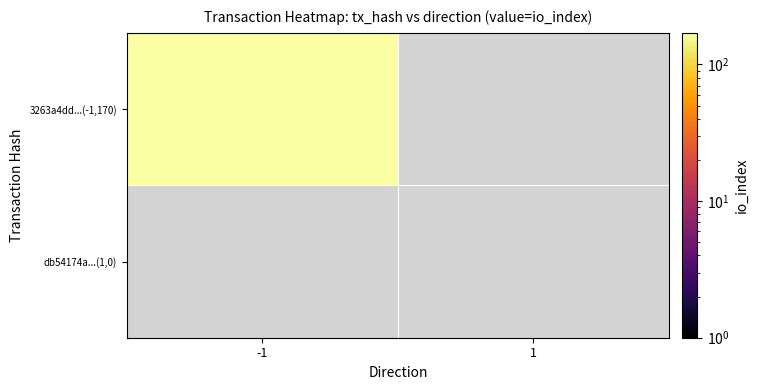

Which has a higher value, 1 or -1?

-1